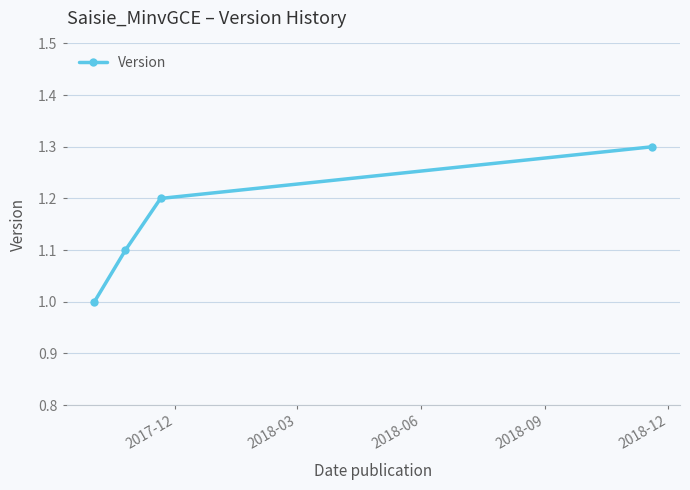

What is the smallest value displayed?

1.0